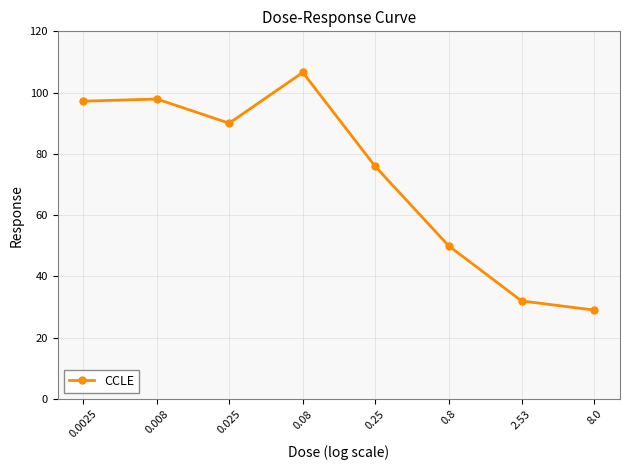

What is the sum of the values at 0.025 and 2.53?

122.0